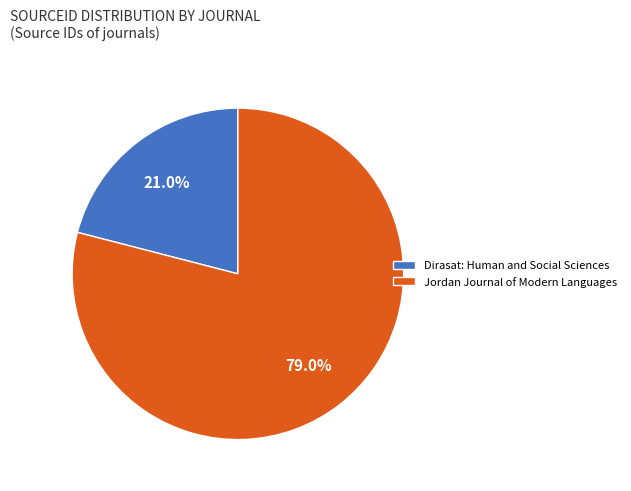

To the nearest percent, what is the difference between the largest and smallest slice percentages?

58%